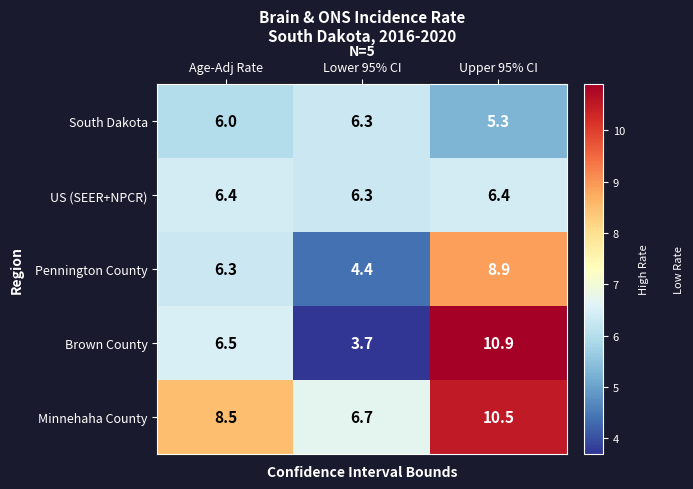

What is the maximum value shown in the chart?

10.9